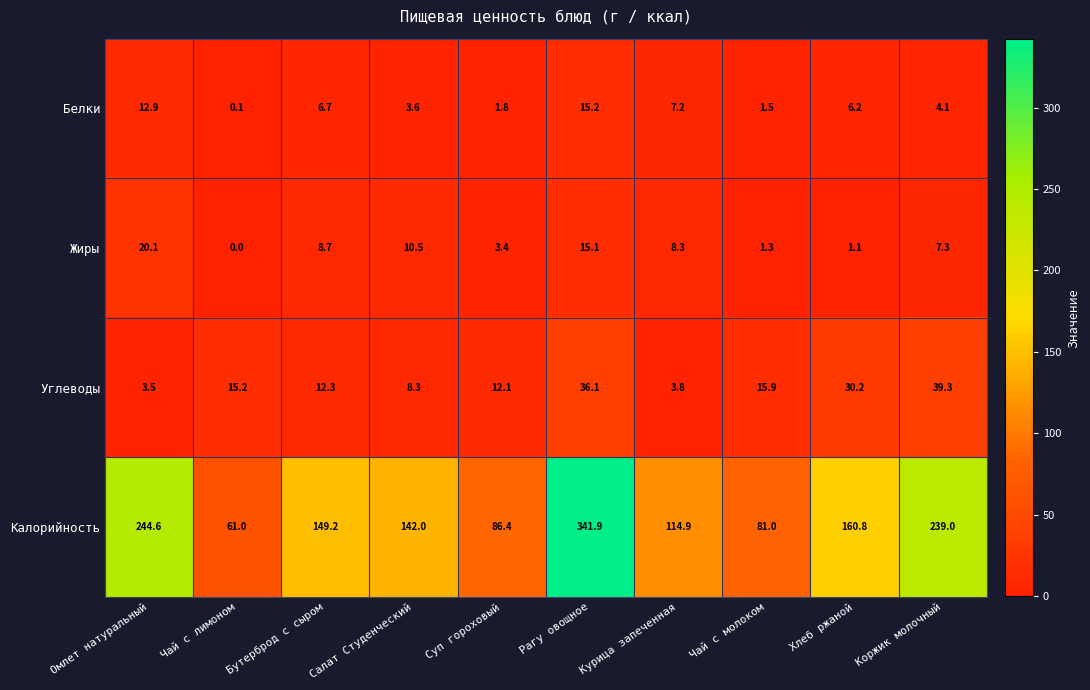

What is the difference between the maximum and minimum values in the Жиры series?

20.1